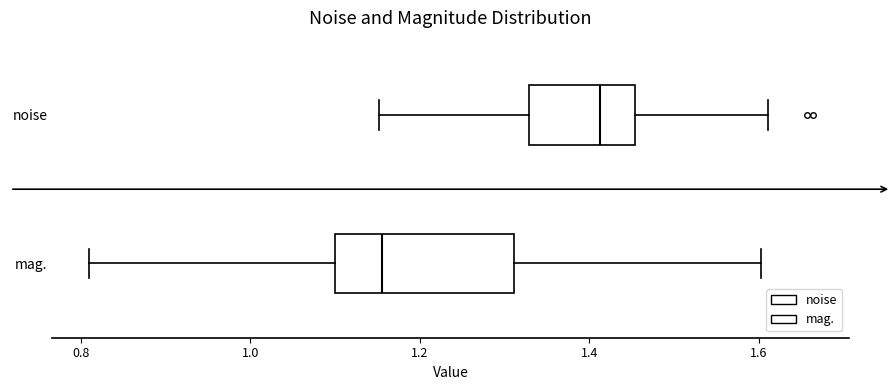

Where is the right edge of the box for noise on the x-axis? The values are not printed on the chart, so give them approximately, as read against the axis.

1.46